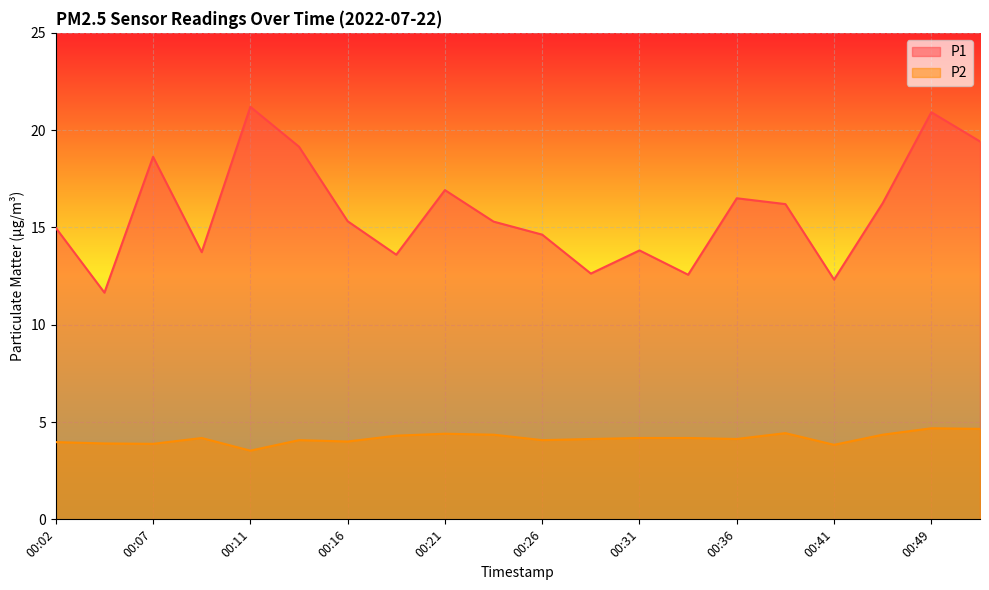

Reading left to right, what are all the values shown in this chart?

P1: 15.0	11.7	18.6	13.7	21.2	19.1	15.3	13.6	16.9	15.3	14.6	12.6	13.8	12.6	16.5	16.2	12.3	16.2	20.9	19.4
P2: 4.0	3.9	3.9	4.2	3.5	4.1	4.0	4.3	4.4	4.3	4.1	4.1	4.2	4.2	4.1	4.4	3.8	4.3	4.7	4.7